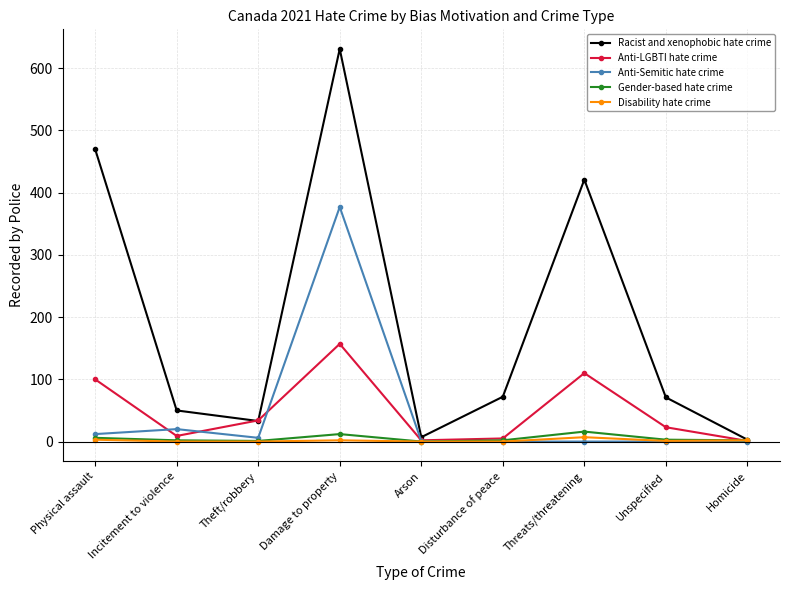

What are all the series names shown in the legend?

Racist and xenophobic hate crime, Anti-LGBTI hate crime, Anti-Semitic hate crime, Gender-based hate crime, Disability hate crime